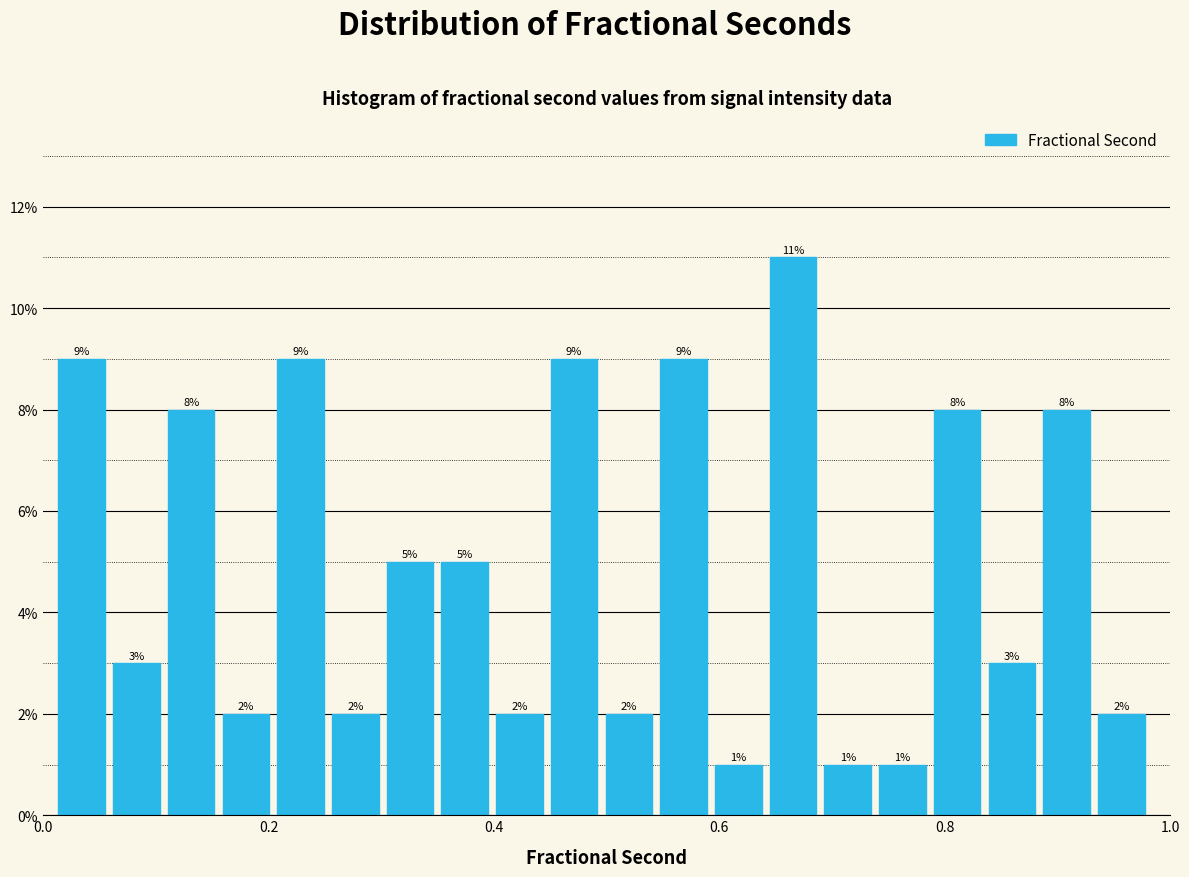

Around what value on the x-axis is the tallest bar? Give the approximate position of its centre, as read against the axis.

0.66